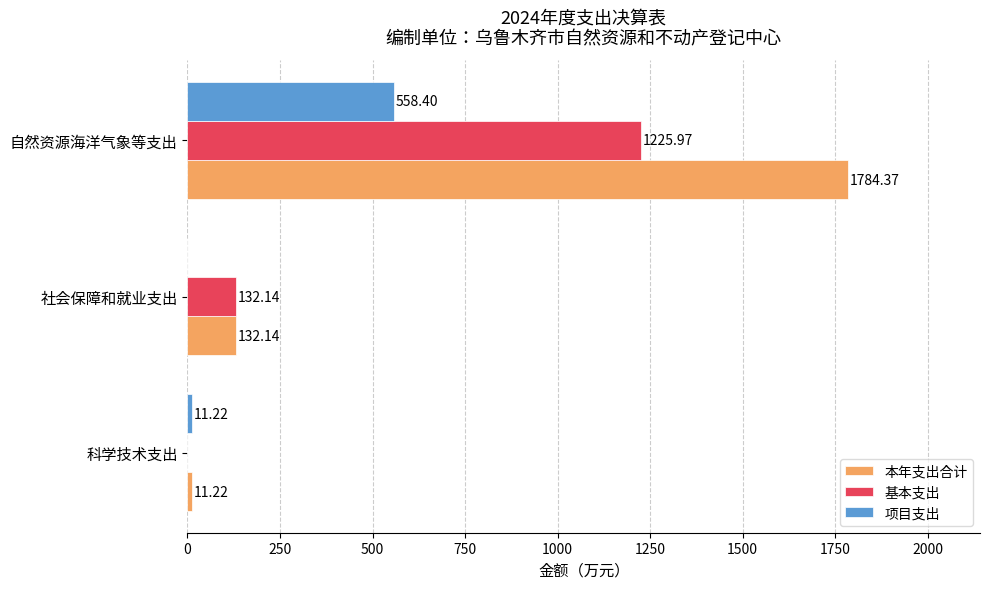

What is the total value across all series at 自然资源海洋气象等支出?

3568.7